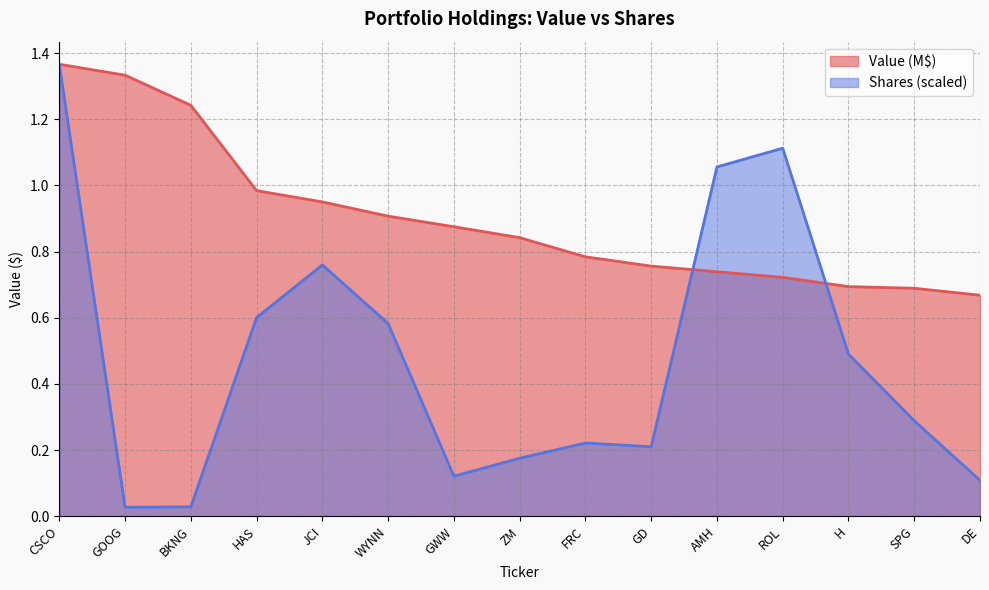

What is the sum of the Value values at H and GWW?

1.6